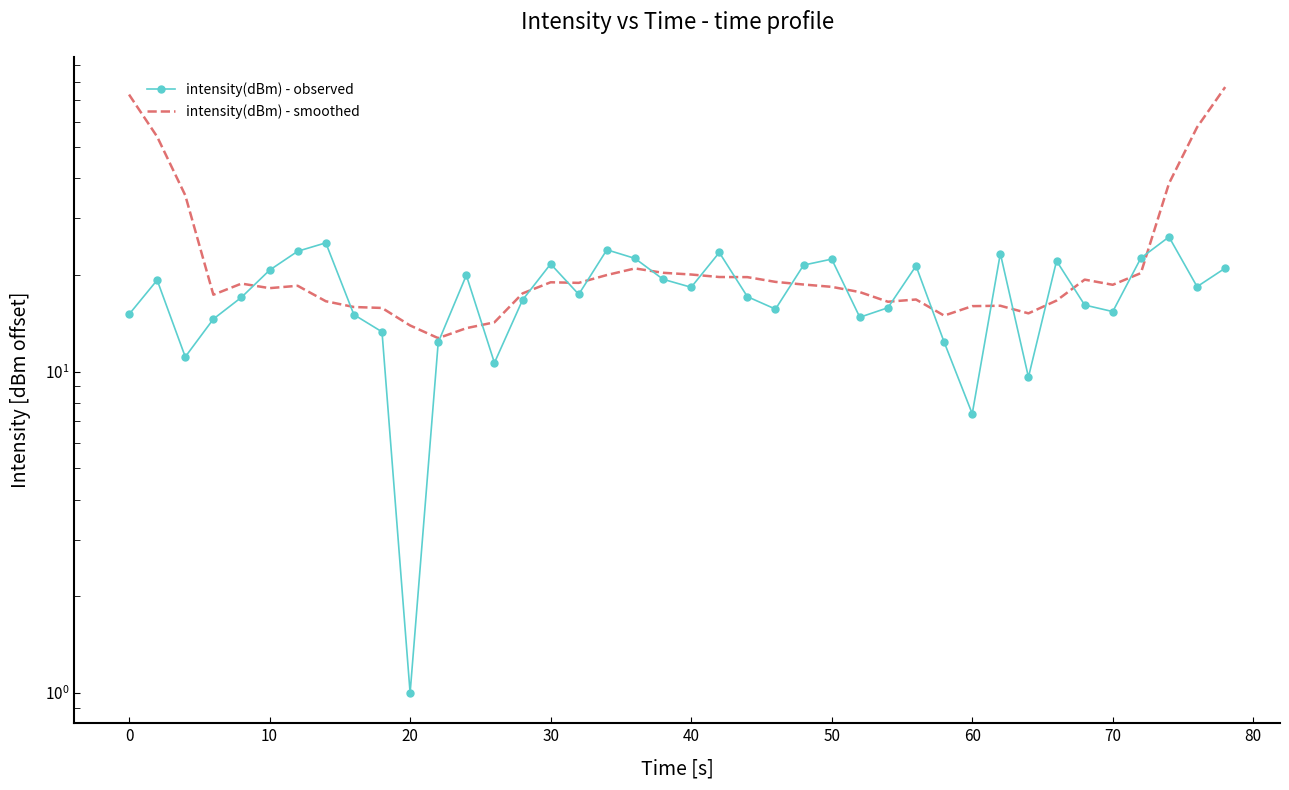

Is the value of intensity(dBm) - observed at 21 greater than the value of intensity(dBm) - smoothed at 0?

No